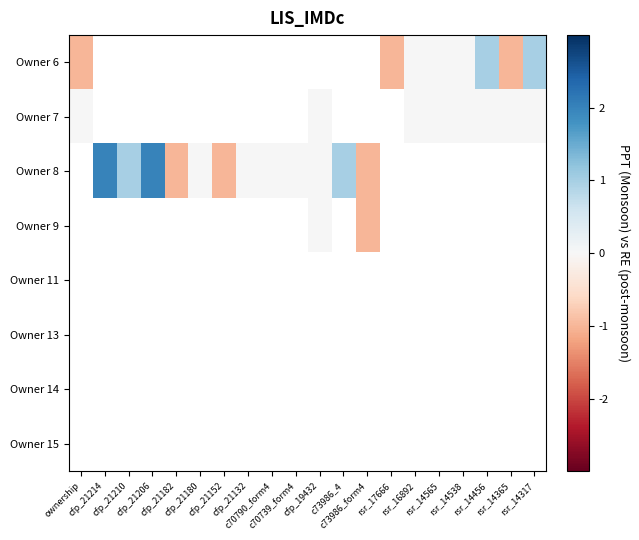

How many data points does each series have?

20